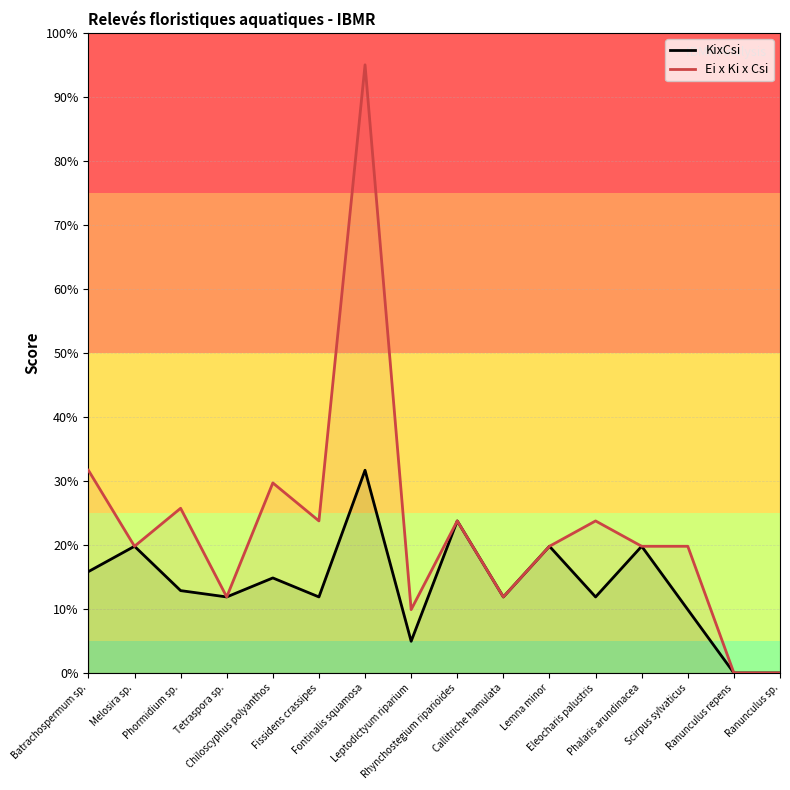

Where does the KixCsi series first go above 12?

Batrachospermum sp.